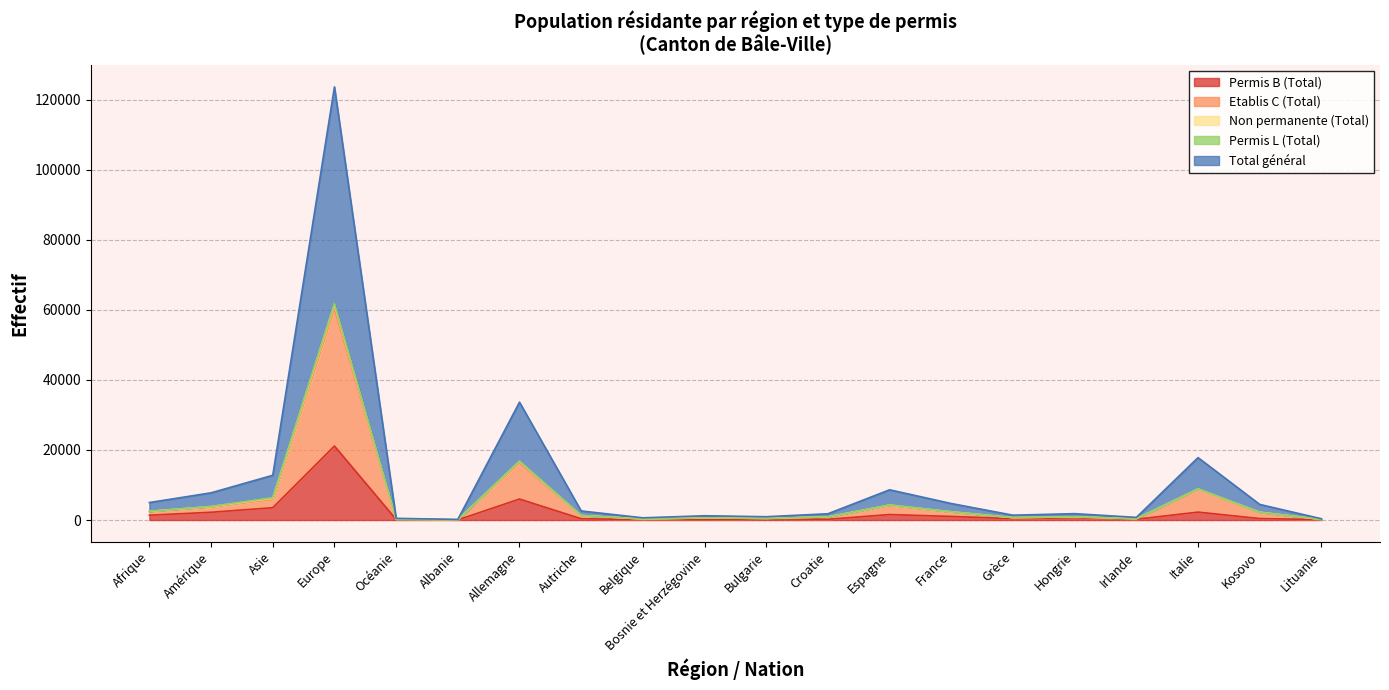

What is the sum of the Total général values at Autriche and Croatie?

2192